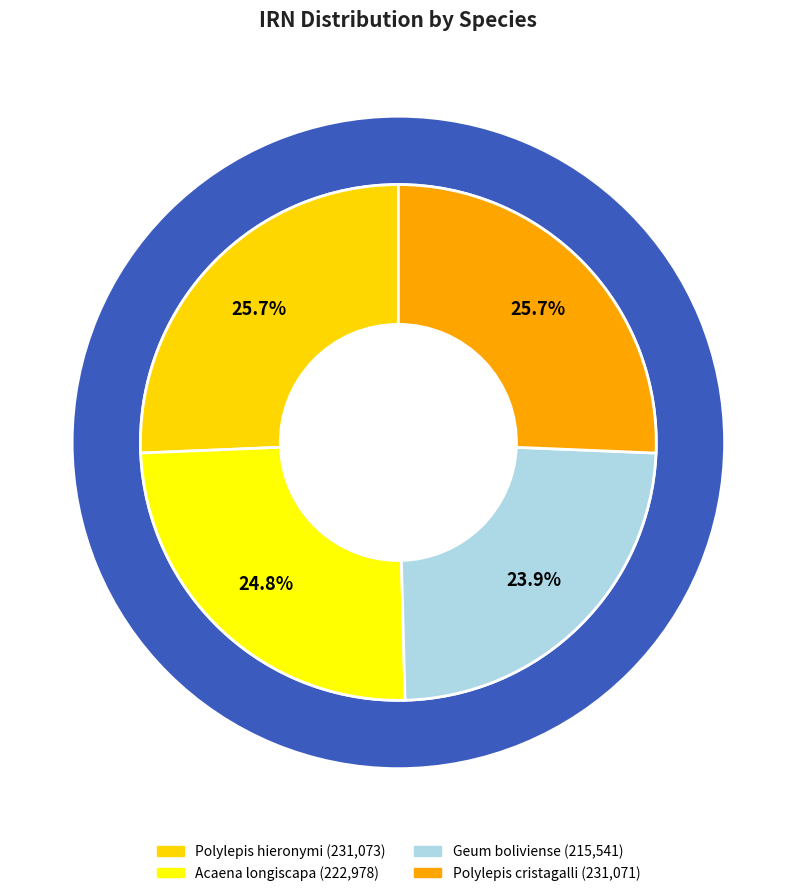

Does Polylepis cristagalli represent more than half of the total?

No